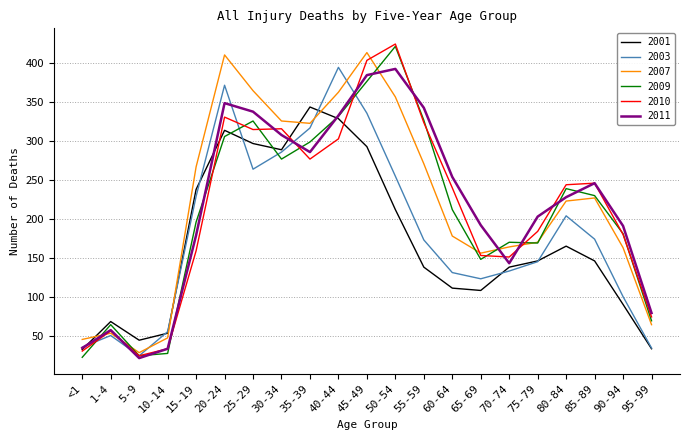

At which label does 2003 reach its peak?

40-44